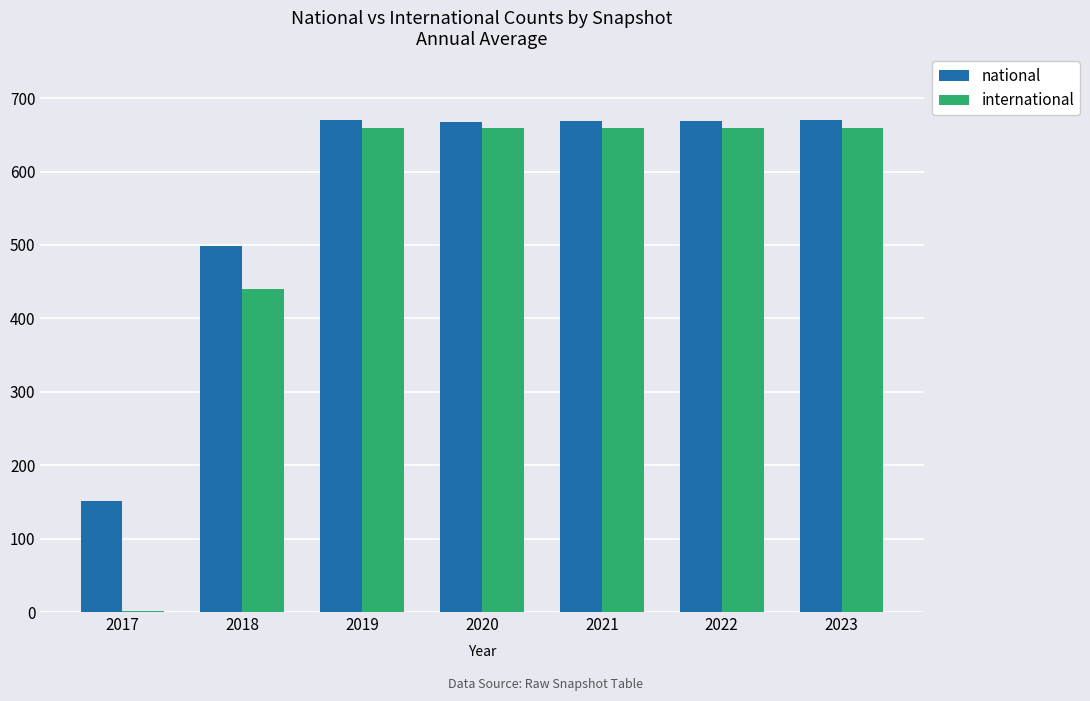

Between 2017 and 2023, which series saw the biggest shift?

international